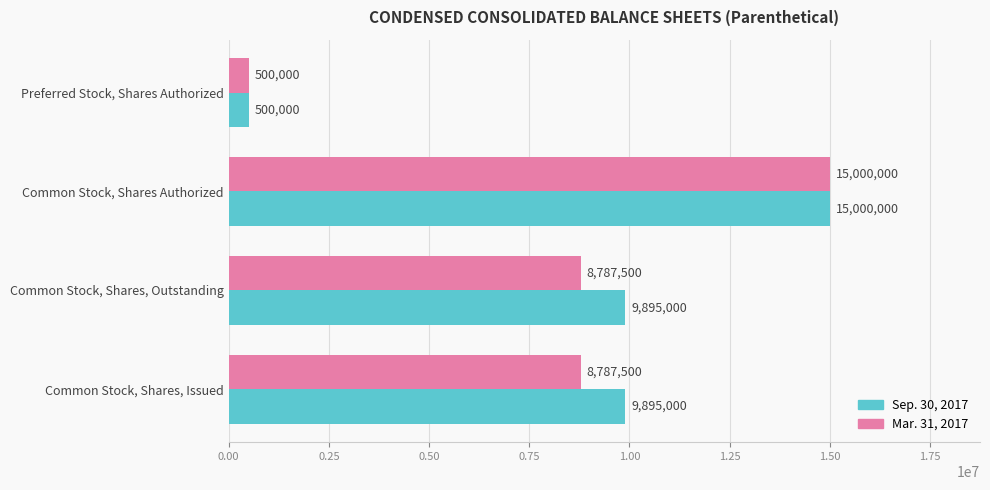

True or false: Sep. 30, 2017 has a value of 15000000 at Common Stock, Shares Authorized.

True